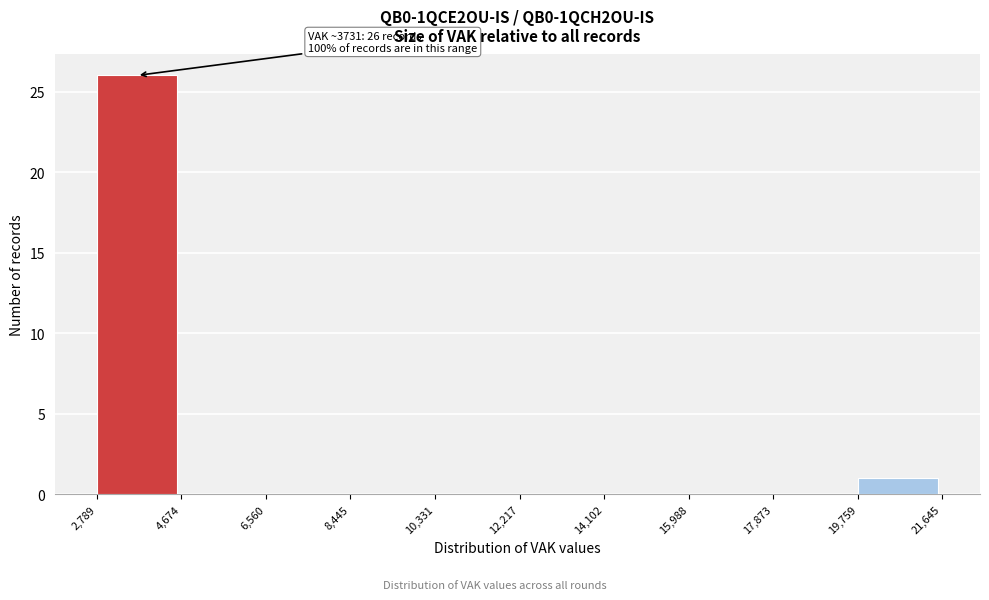

Which range on the x-axis has the tallest bar?

2,789 to 4,674